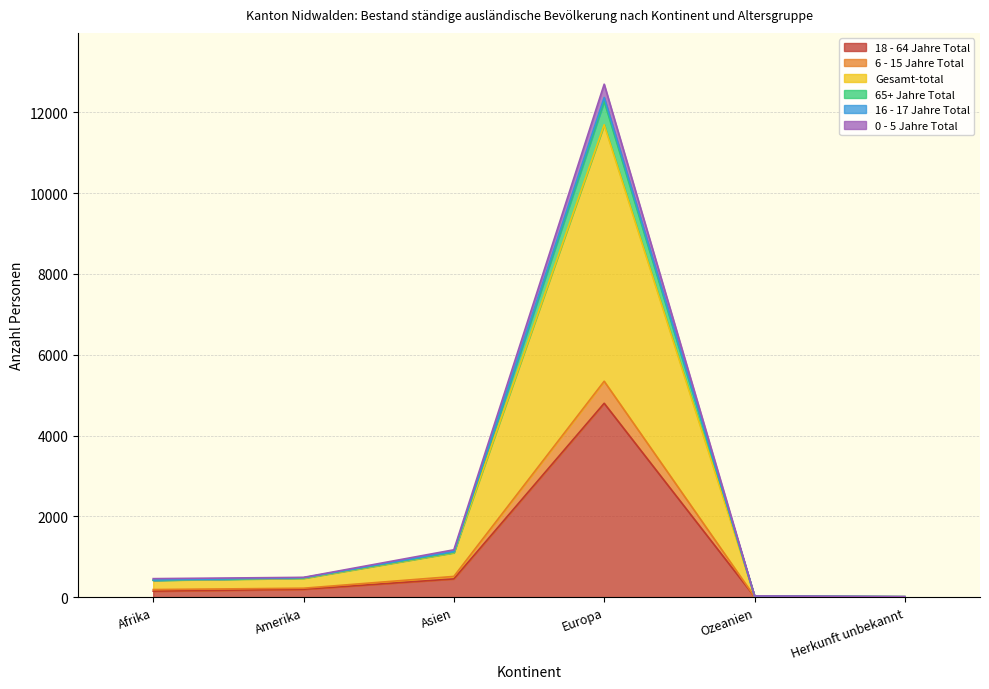

Which category has the lowest value across all series?

Herkunft unbekannt